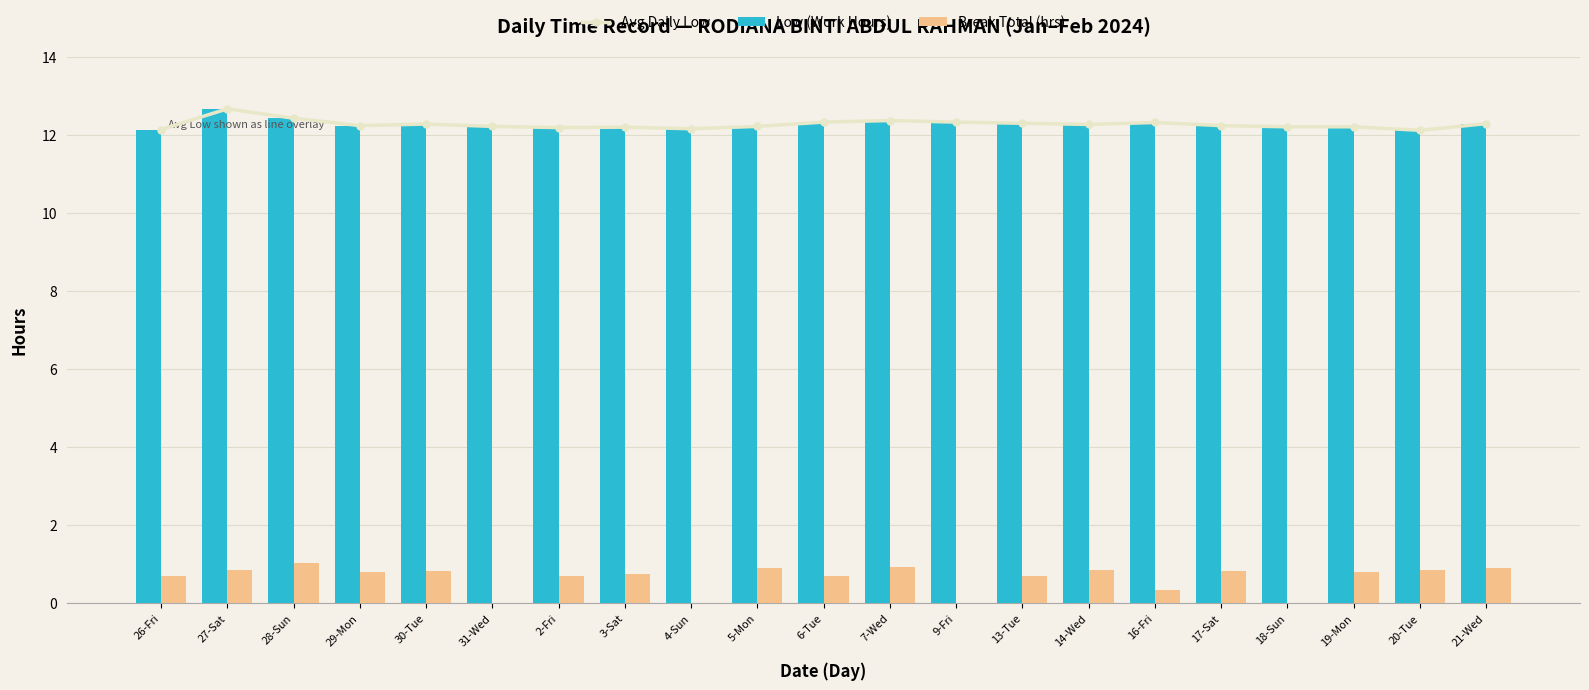

What is the label of the 3rd bar from the right?

19-Mon